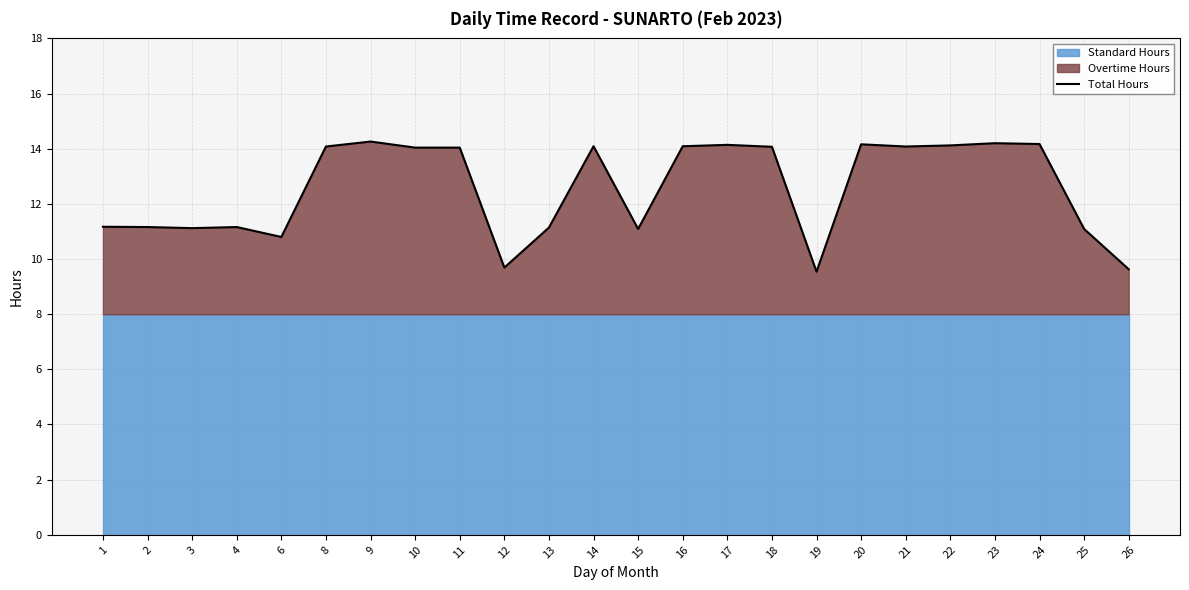

What is the change in value from 11 to 26?

-4.4